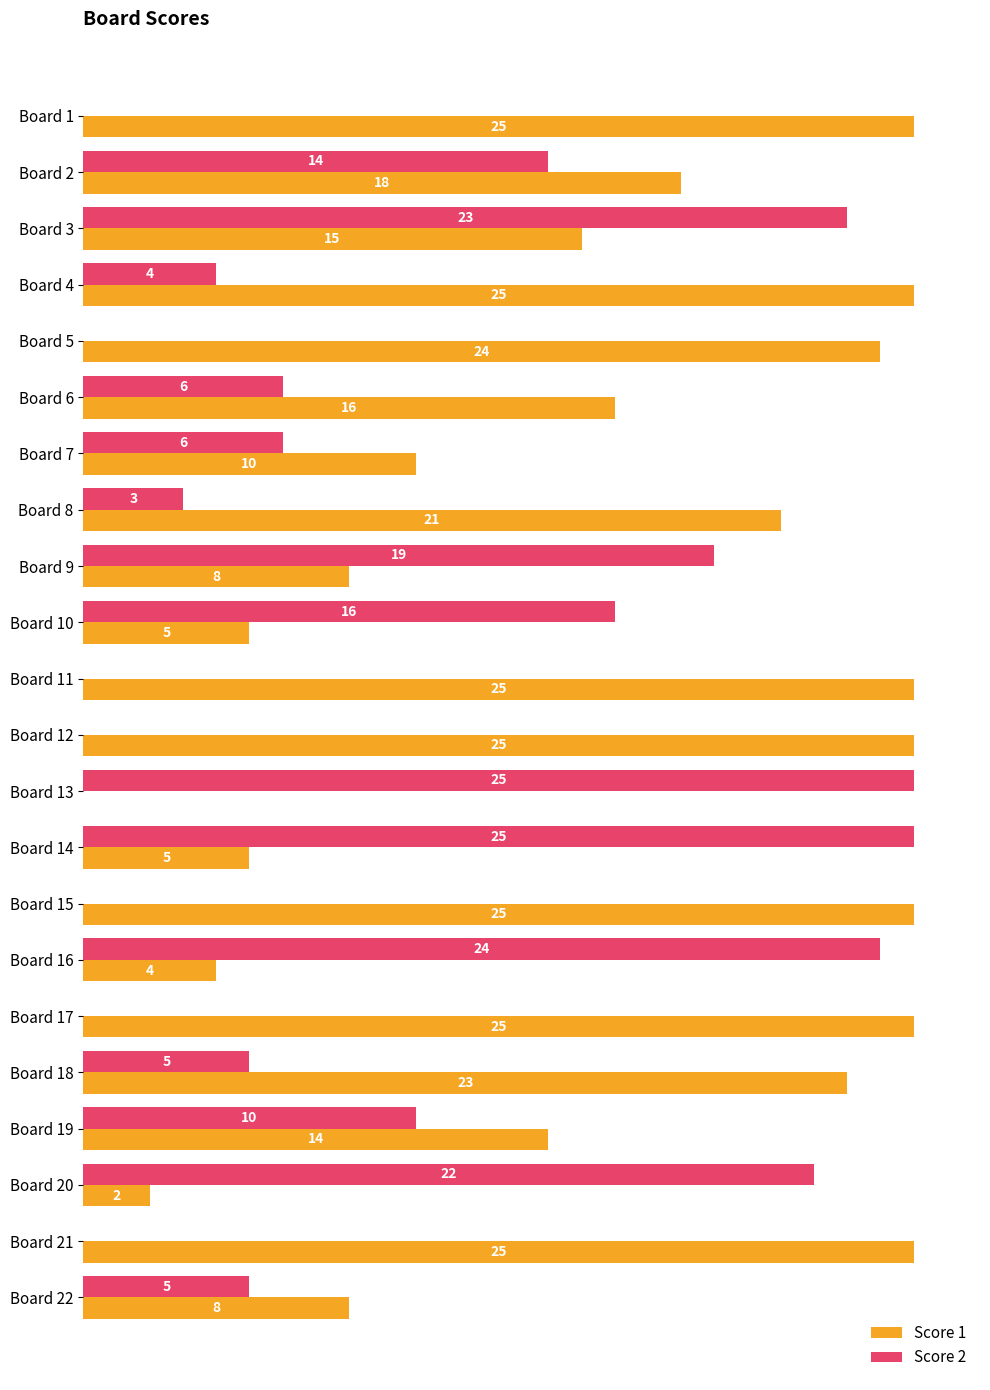

Which series changed the most between Board 7 and Board 22?

Score 1